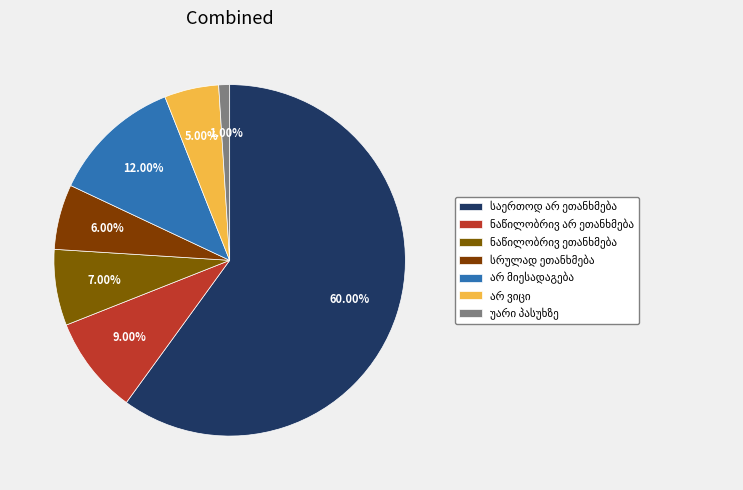

What is the change in value from საერთოდ არ ეთანხმება to ნაწილობრივ არ ეთანხმება?

-51